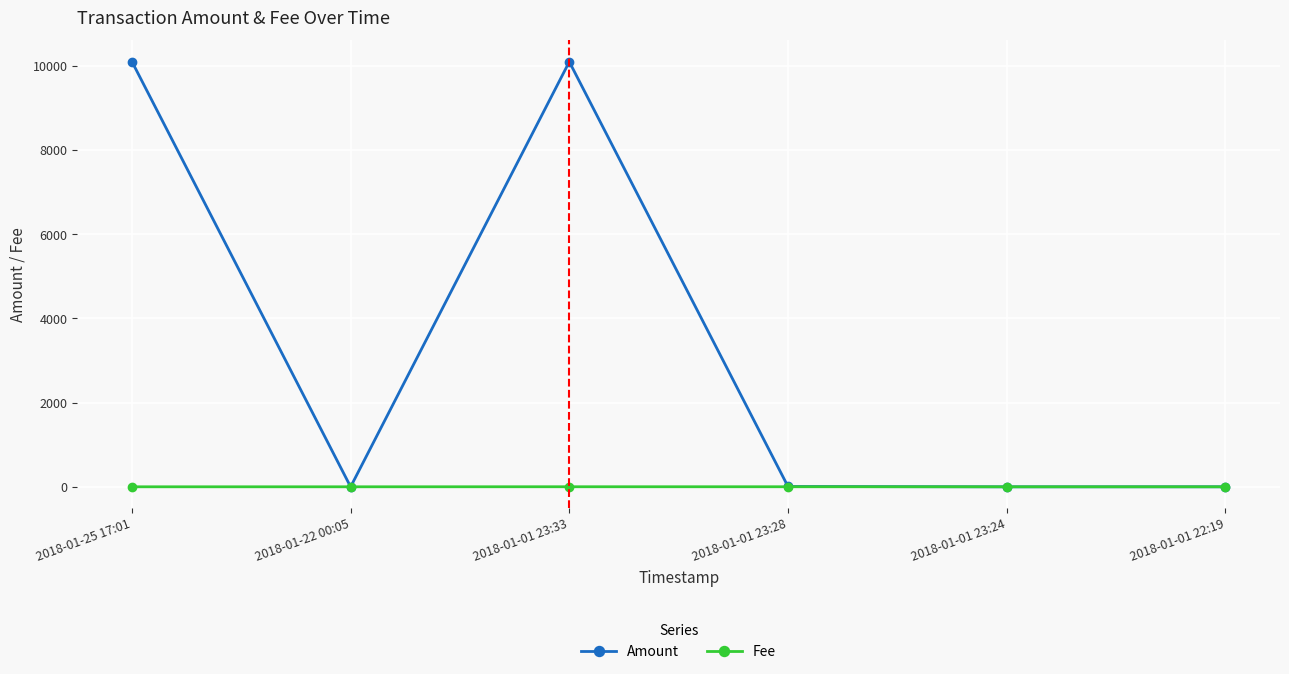

What are all the series names shown in the legend?

Amount, Fee